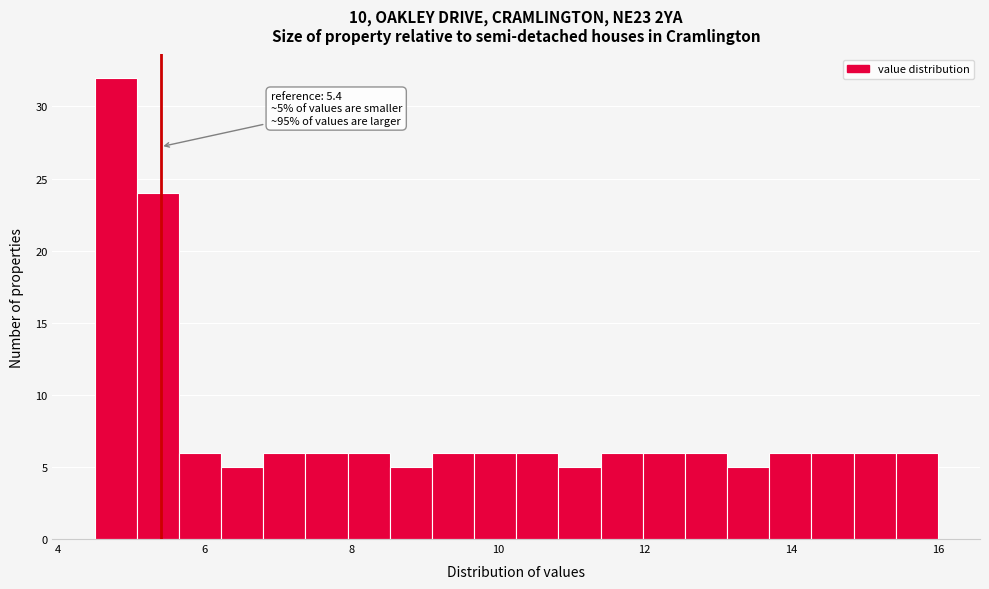

Around what value on the x-axis is the tallest bar? Give the approximate position of its centre, as read against the axis.

4.8